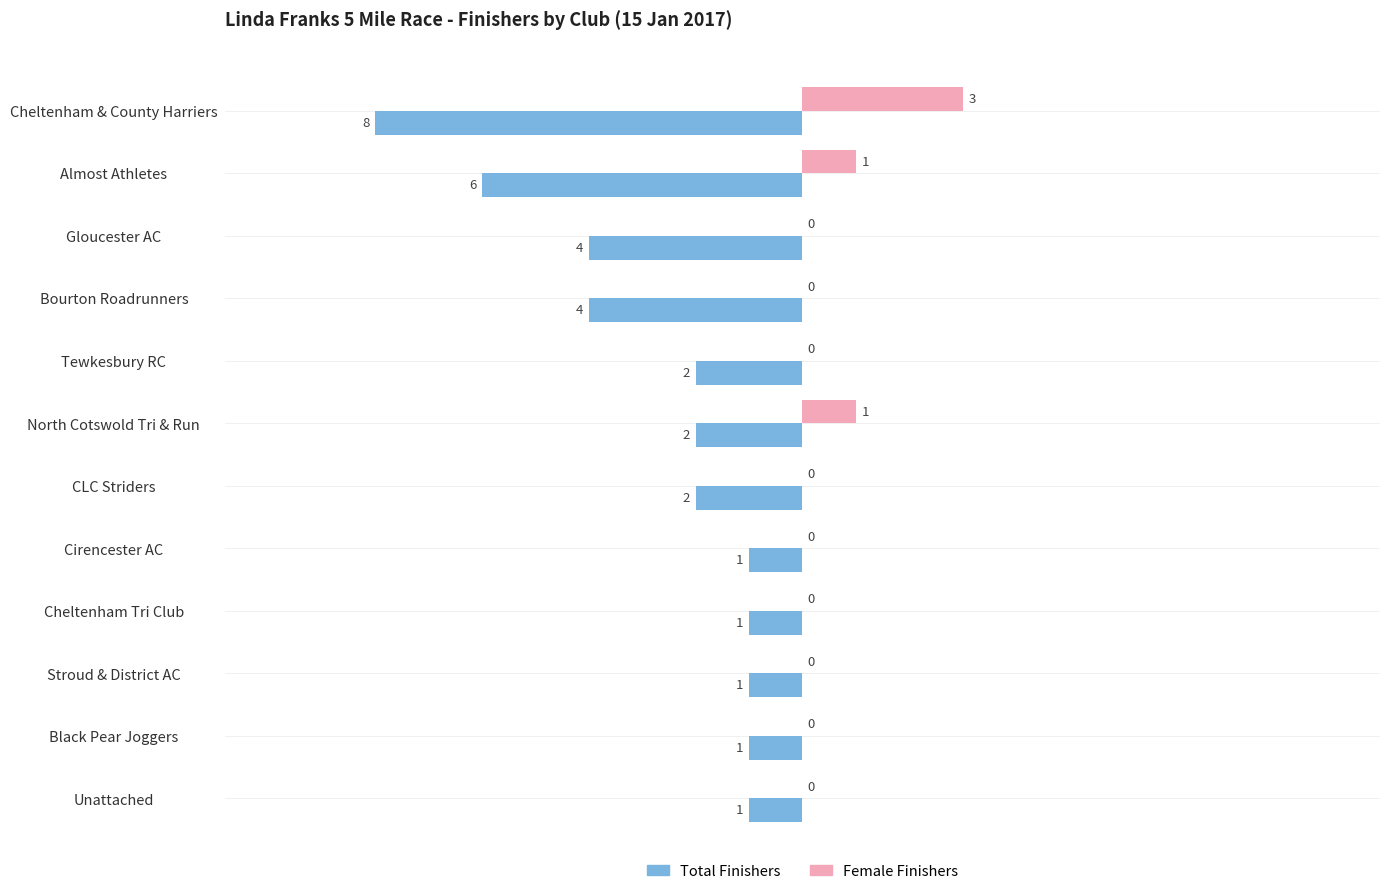

How many data points in Total Finishers are above -2?

5